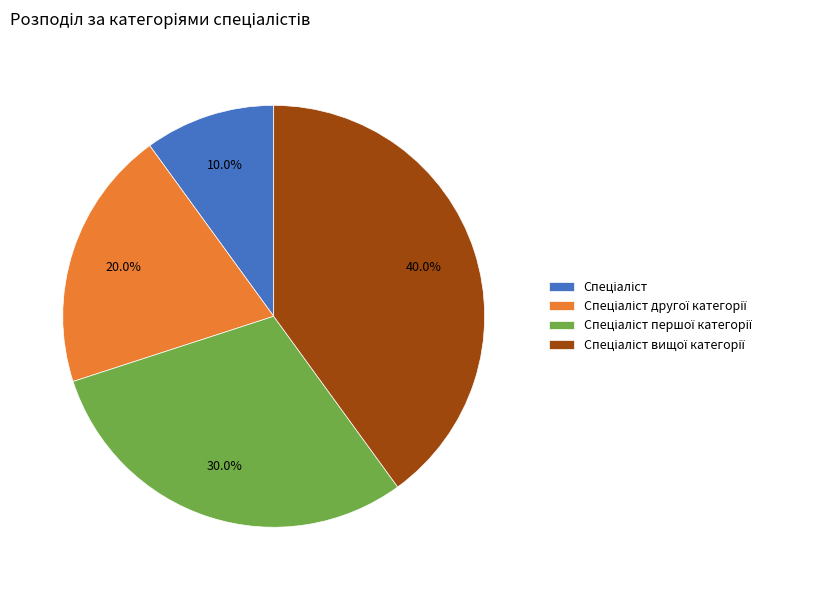

Is there a majority slice in this chart?

No